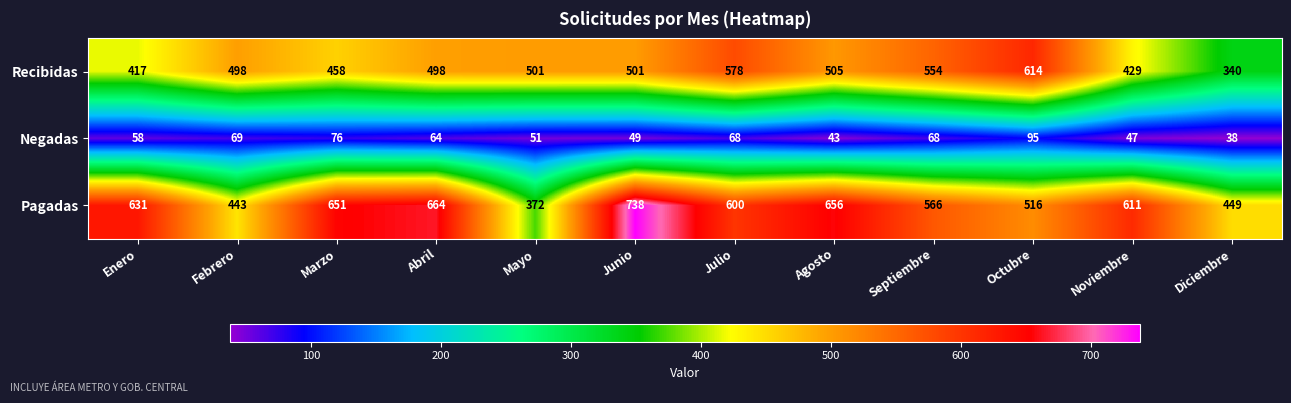

What is the smallest value displayed?

38